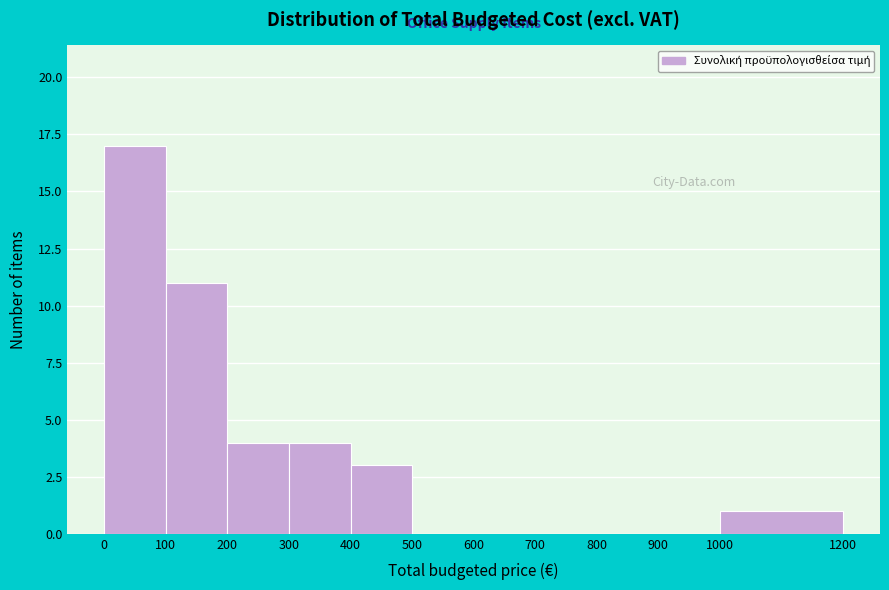

Over which range of the x-axis is the bar tallest?

0 to 100